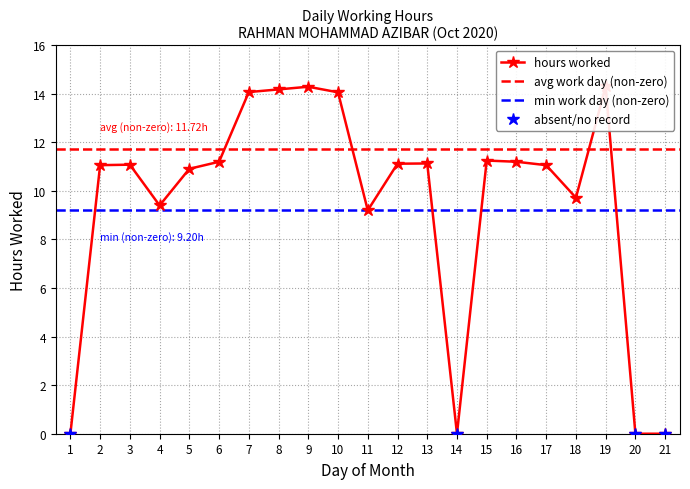

How many lines are shown in the chart?

1